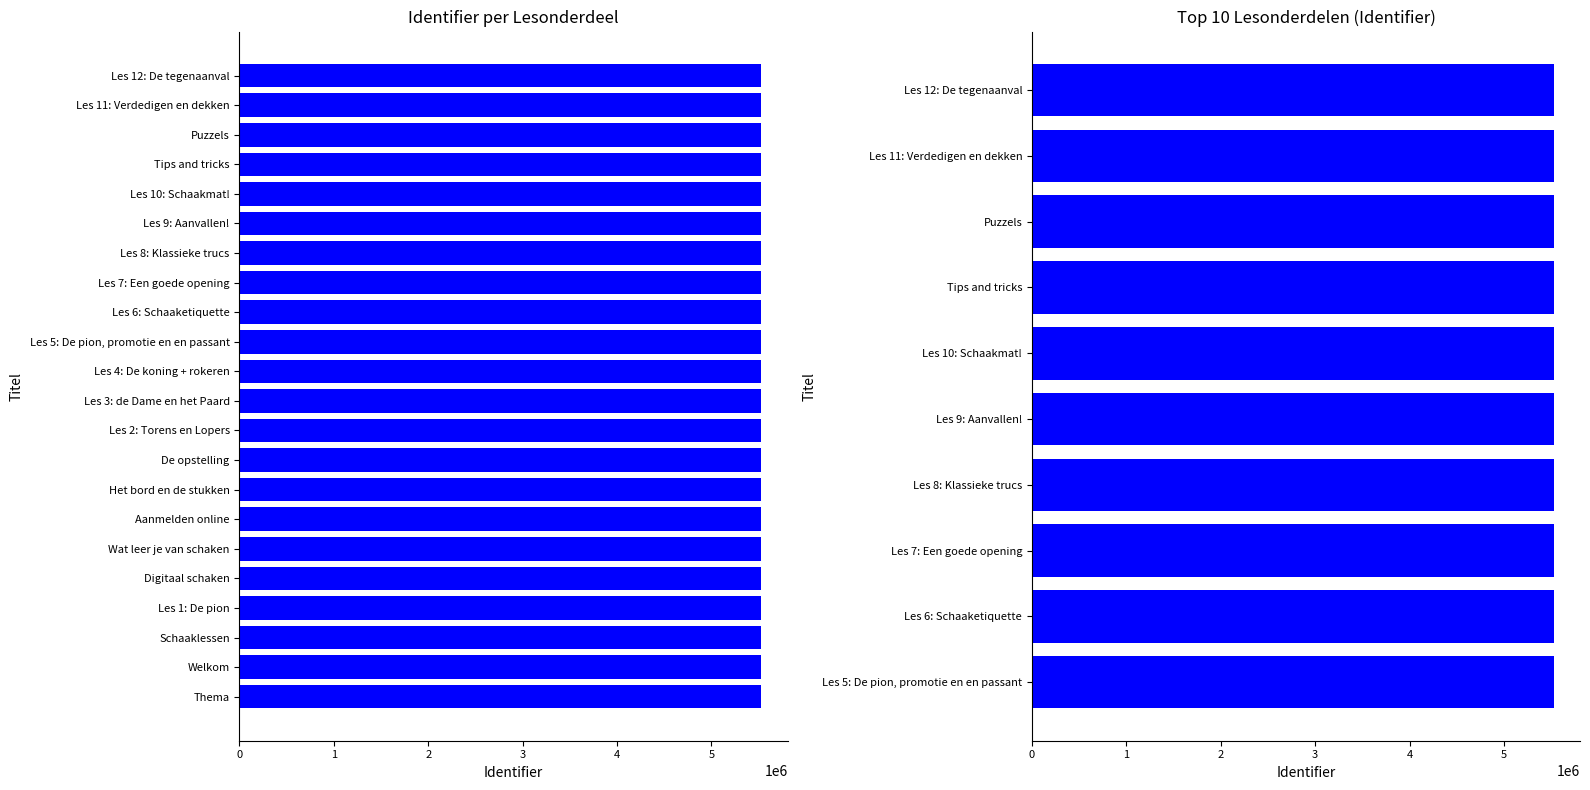

What is the average value?

5528906